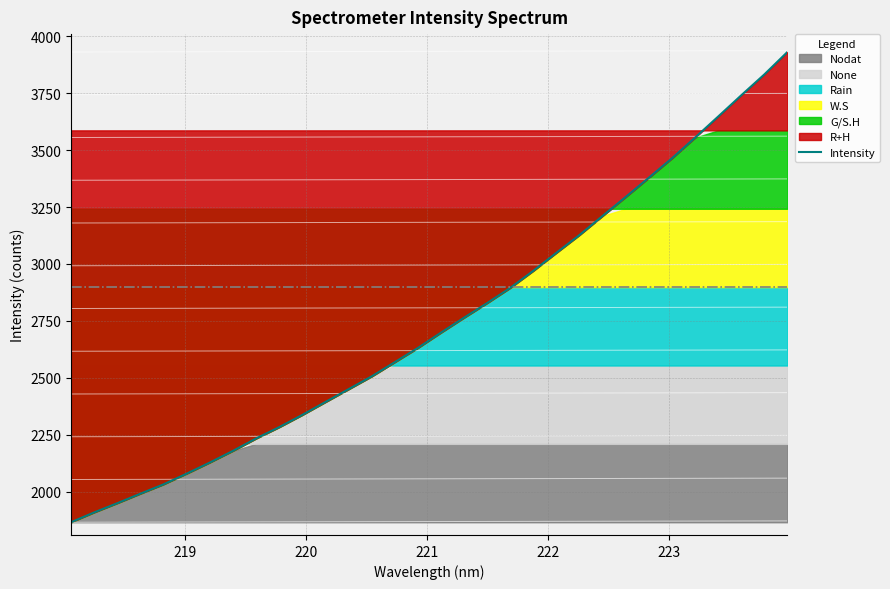

What is the difference between the maximum and minimum values?

2066.8